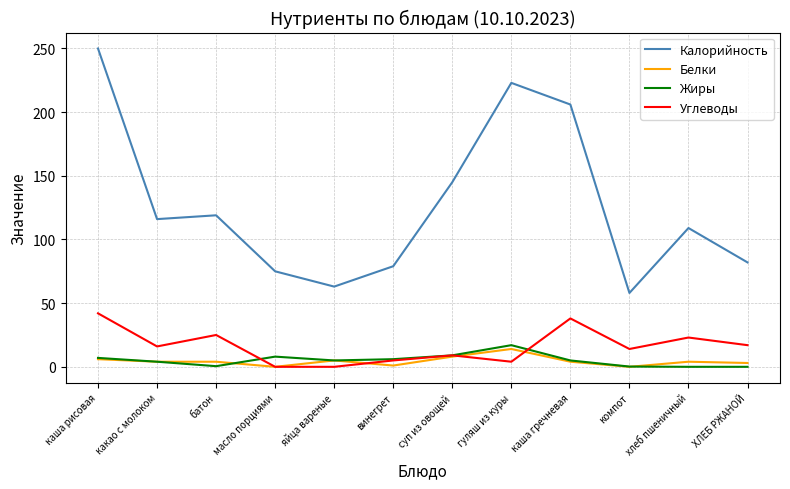

What is the sum of all Жиры values?

61.7